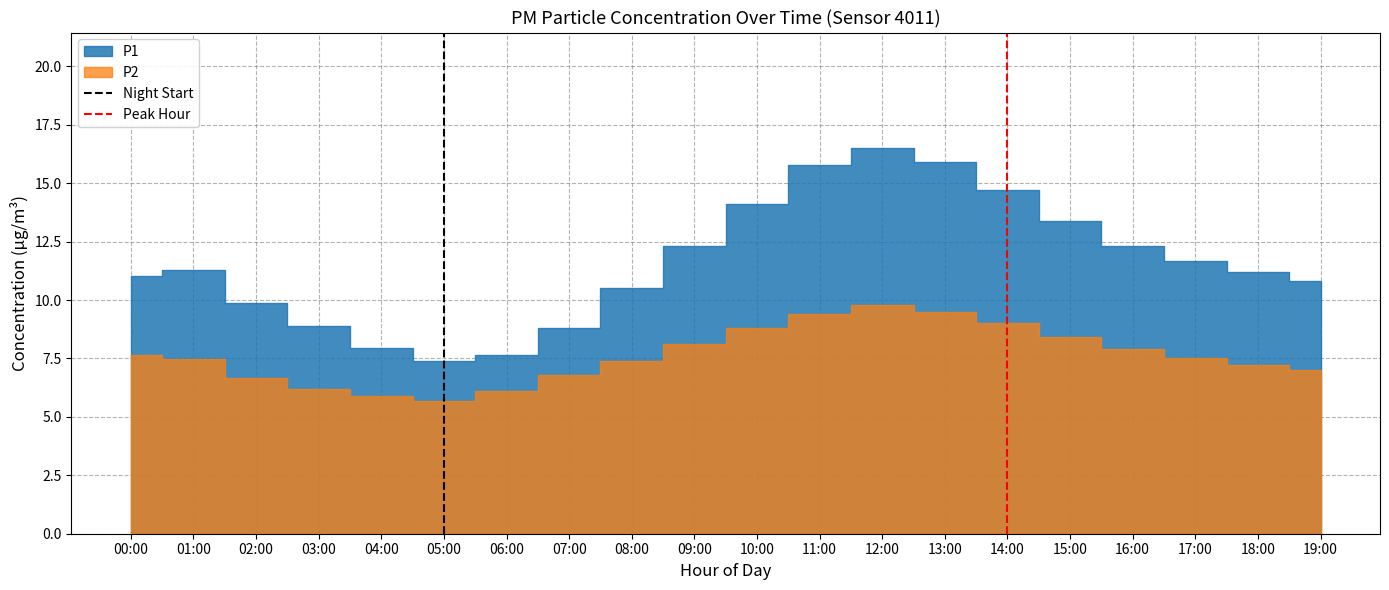

How many values in Peak Hour are above zero?

1